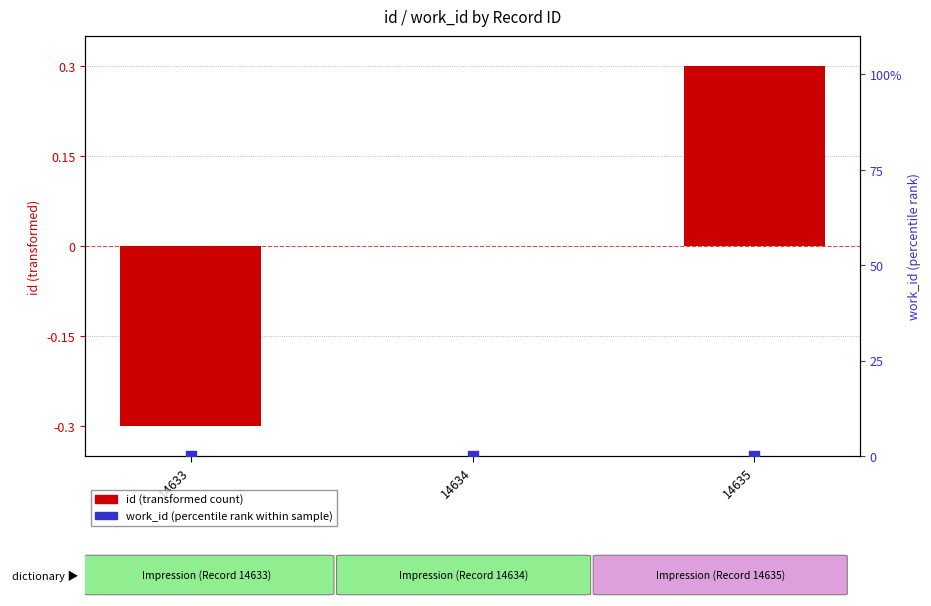

Is the value of id (normalized) at 14635 greater than the value of work_id (percentile) at 14633?

Yes